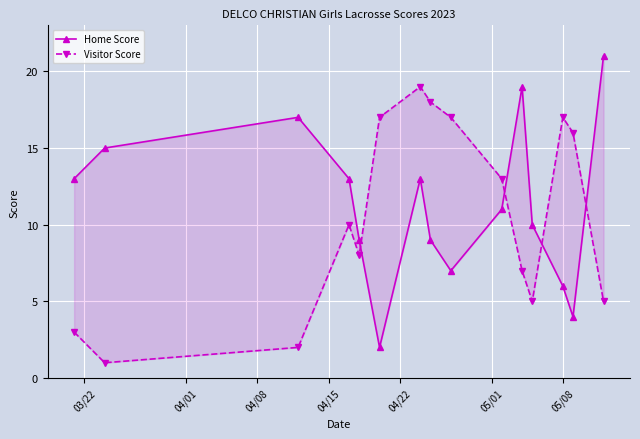

True or false: Home Score has more than 1 interior local peaks.

True